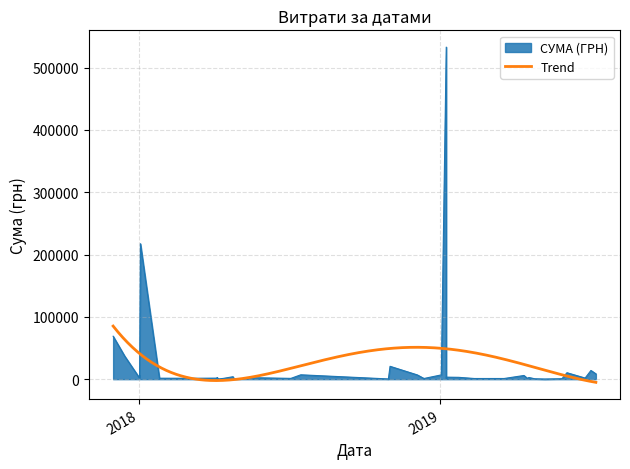

True or false: there are more than 2 points higher than both neighbors.

True